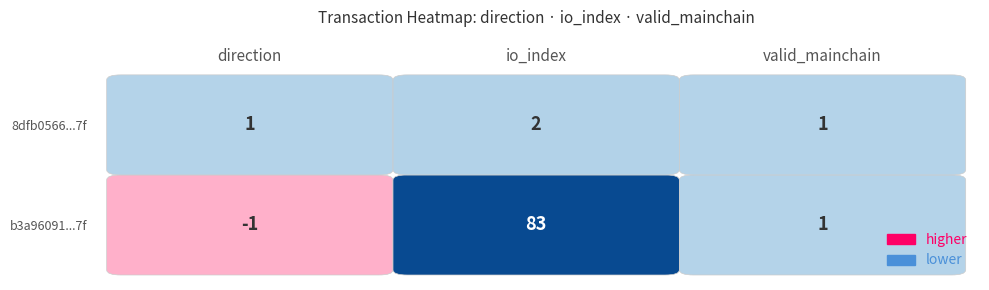

Rank the series at direction from highest to lowest value.

8dfb0566793302b5b3510331e6dd663b5bbb377, b3a96091f3a1c342ae93e01500a822c1543ea7f